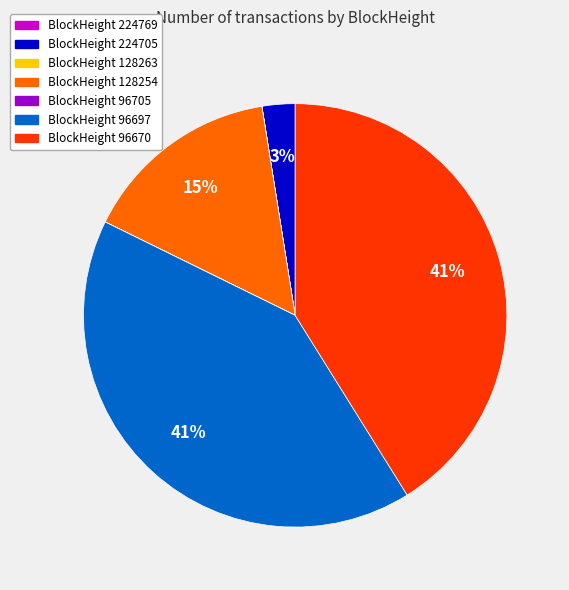

To the nearest percent, what is the difference between the largest and smallest slice percentages?

41%